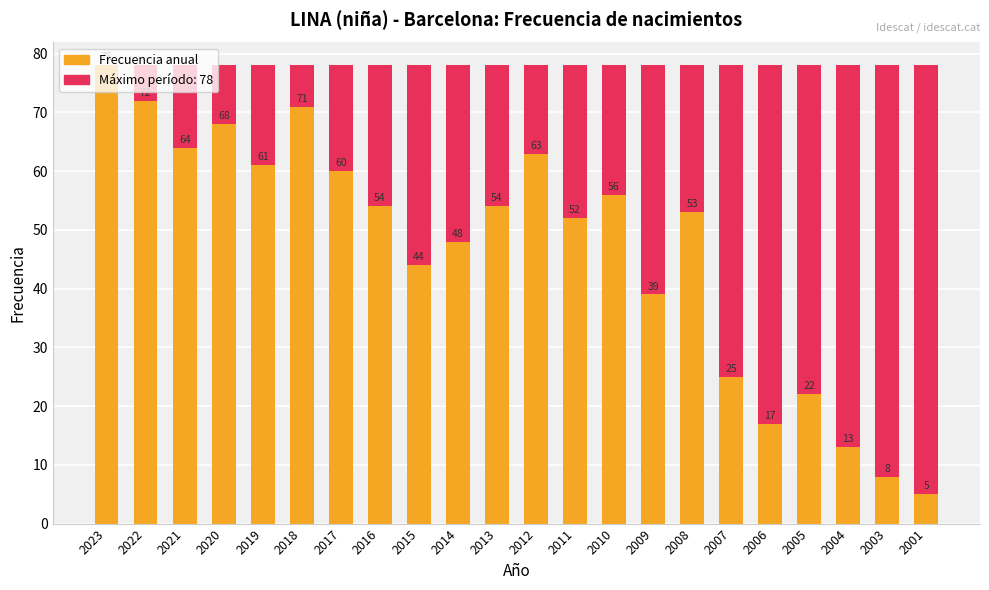

Which series has the largest range (max minus min)?

Frecuencia anual